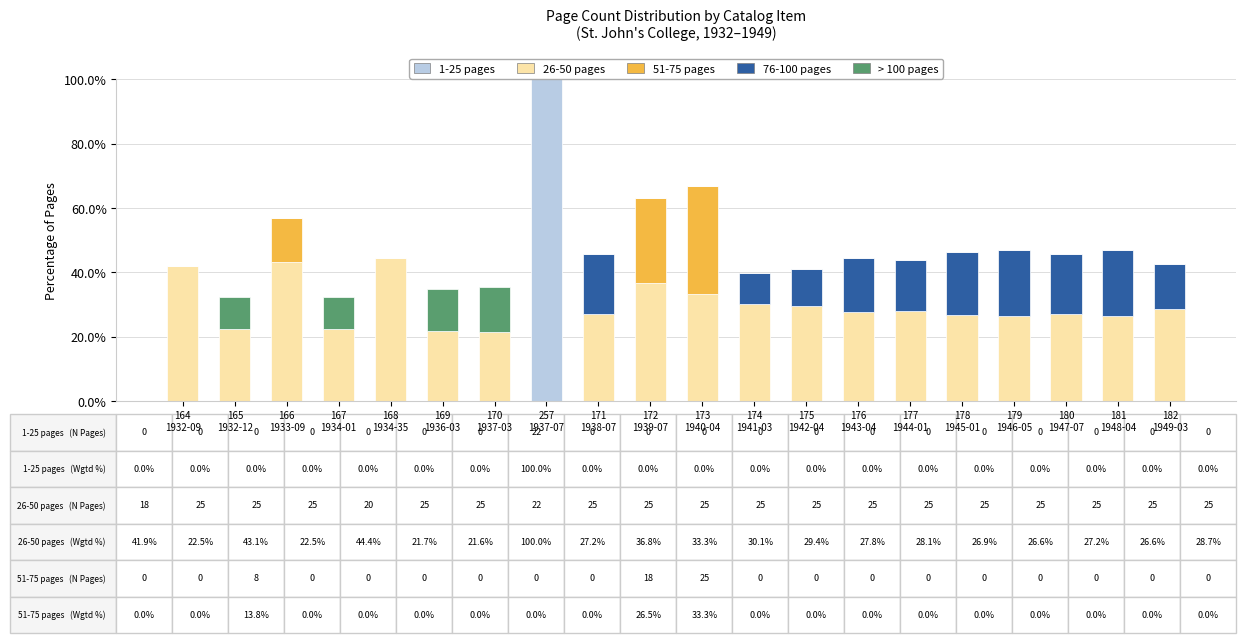

Does the chart contain stacked bars?

No